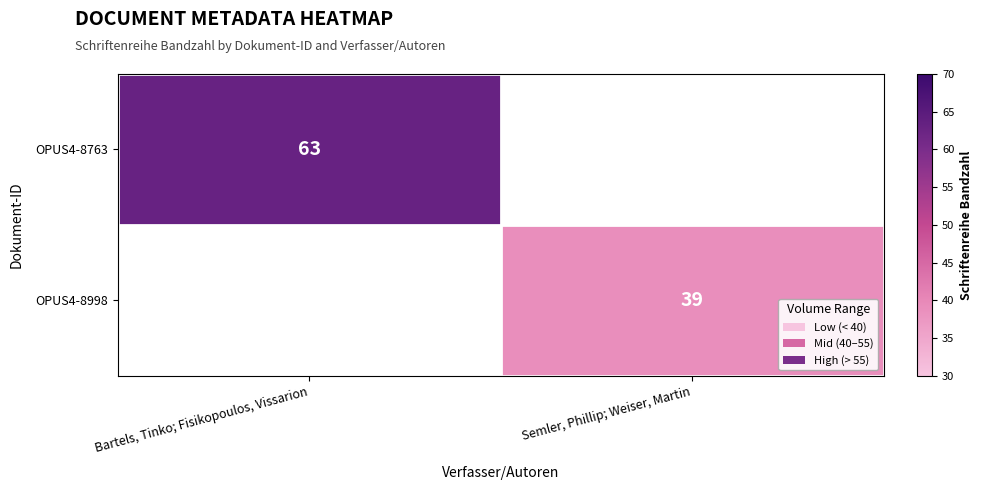

True or false: OPUS4-8998 has a value of 70 at Semler, Phillip; Weiser, Martin.

False